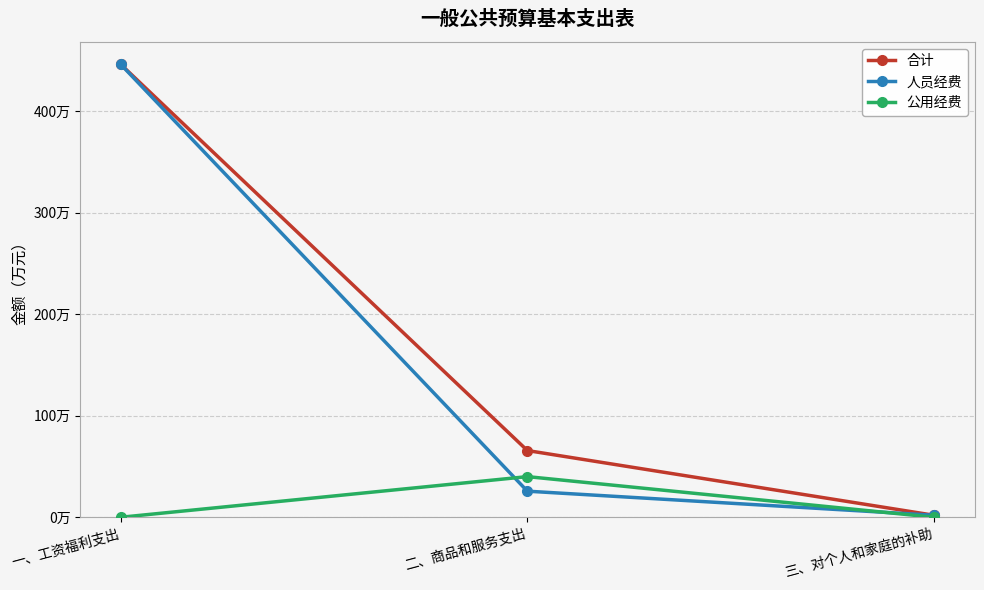

Which label corresponds to the smallest value in the chart?

一、工资福利支出